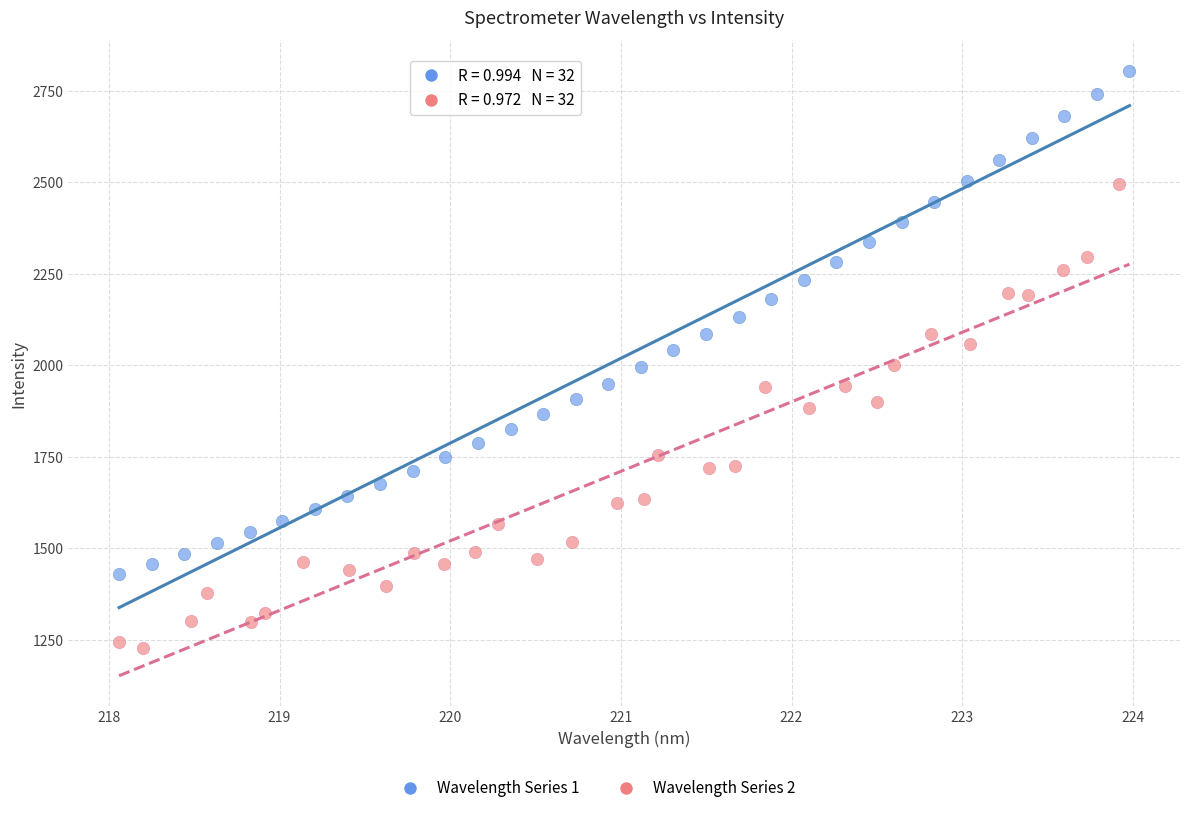

Which series has the widest spread of Y values?

Wavelength Series 1